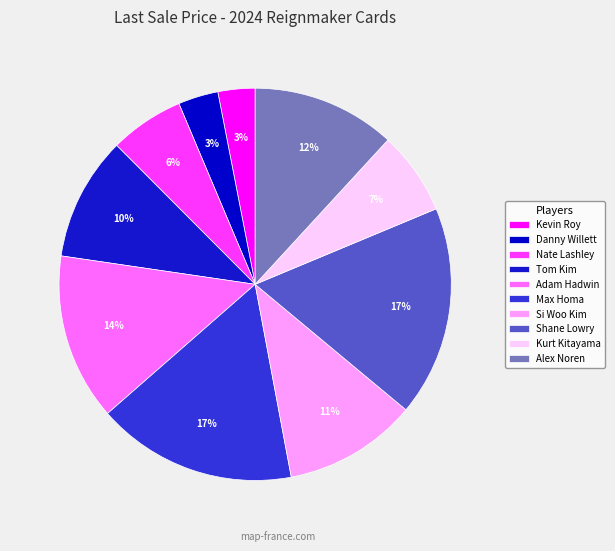

What is the change in value from Kevin Roy to Max Homa?

+2445